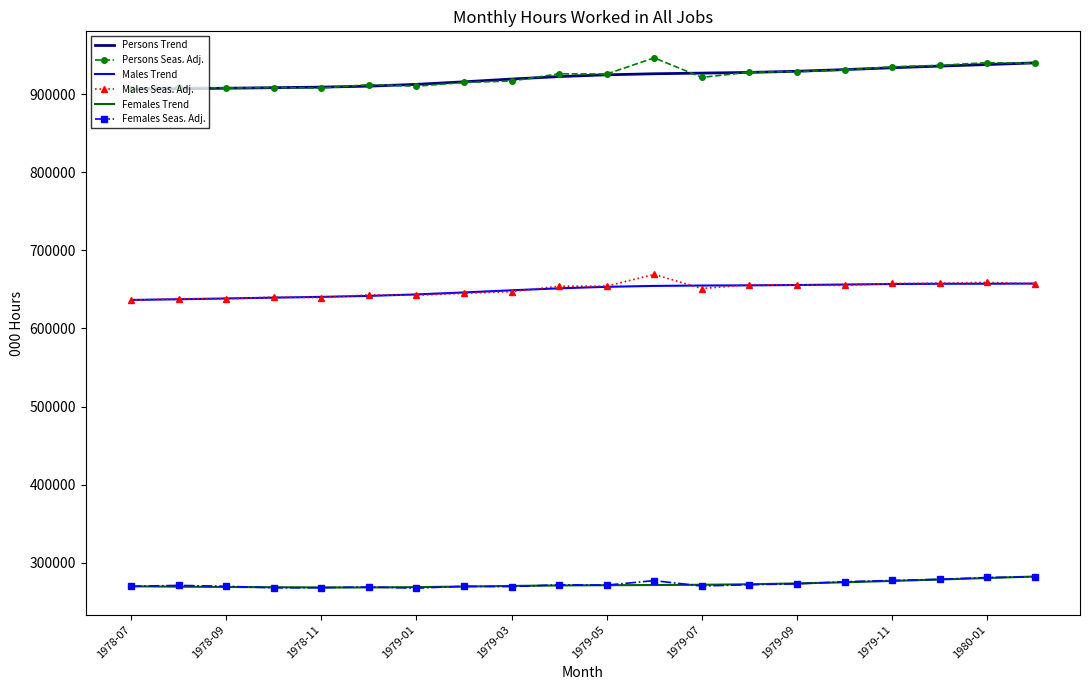

What is the minimum value shown in the chart?

267583.0